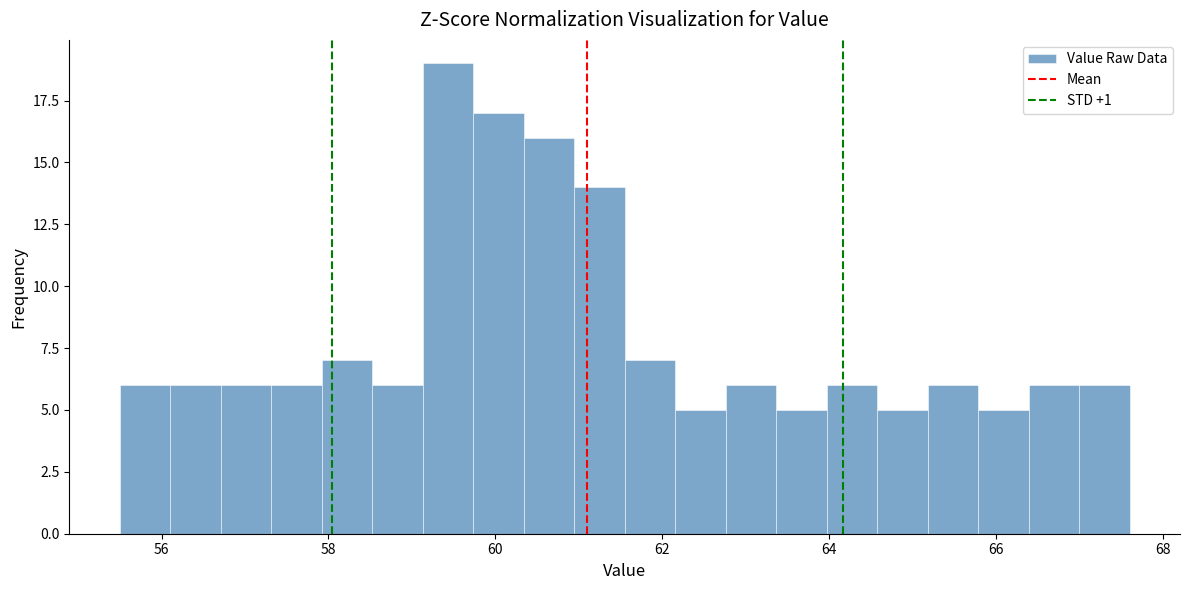

Read against the x-axis, roughly where is the centre of the tallest bar?

59.4